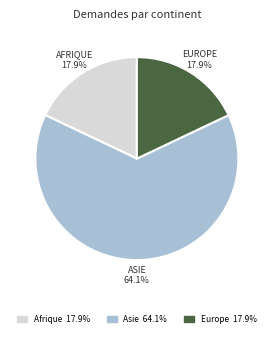

Is there a majority slice in this chart?

Yes